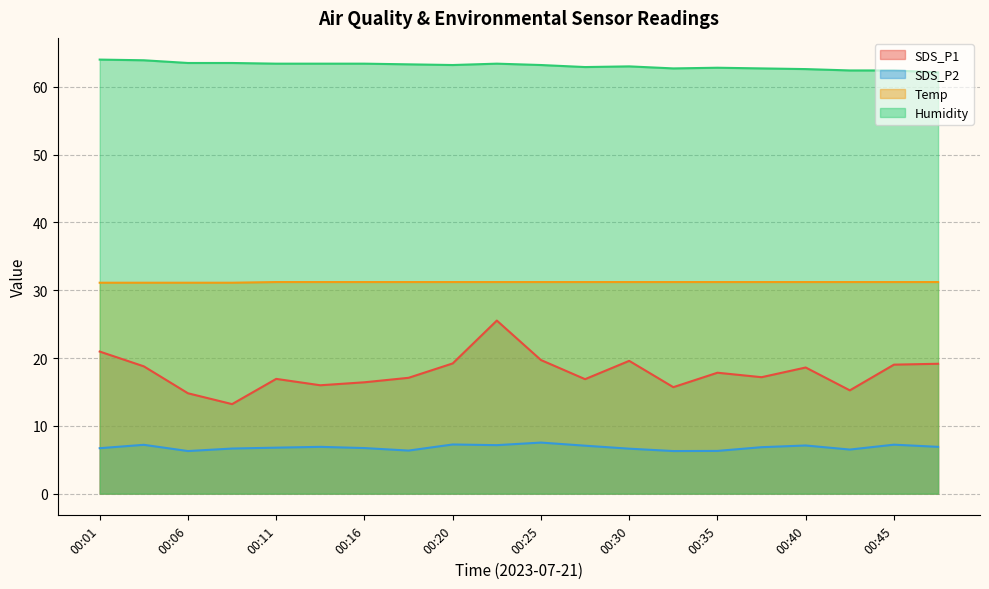

Rank the series by their maximum value, from highest to lowest.

Humidity, Temp, SDS_P1, SDS_P2